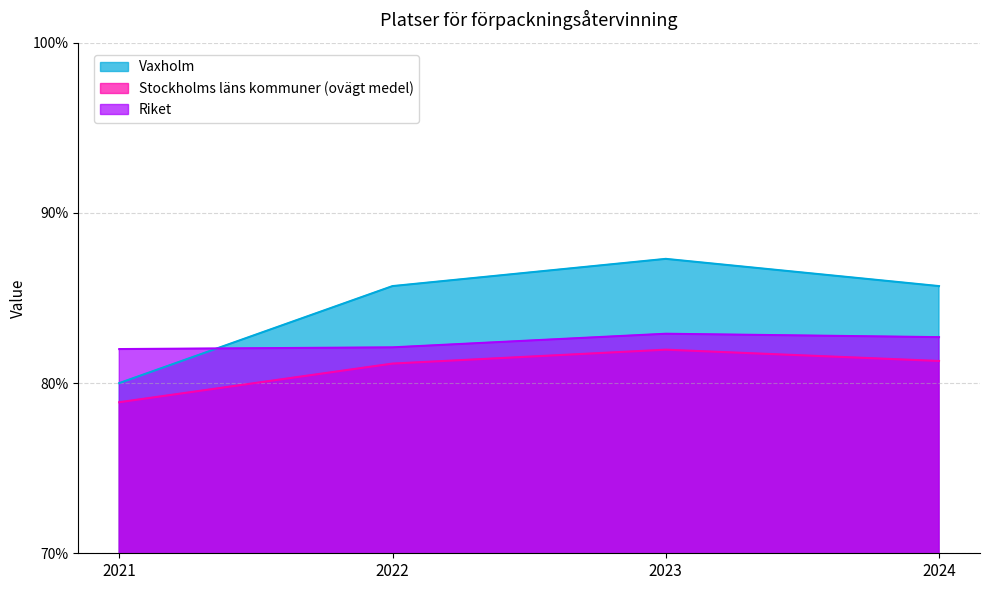

What are all the series names shown in the legend?

Vaxholm, Stockholms läns kommuner (ovägt medel), Riket